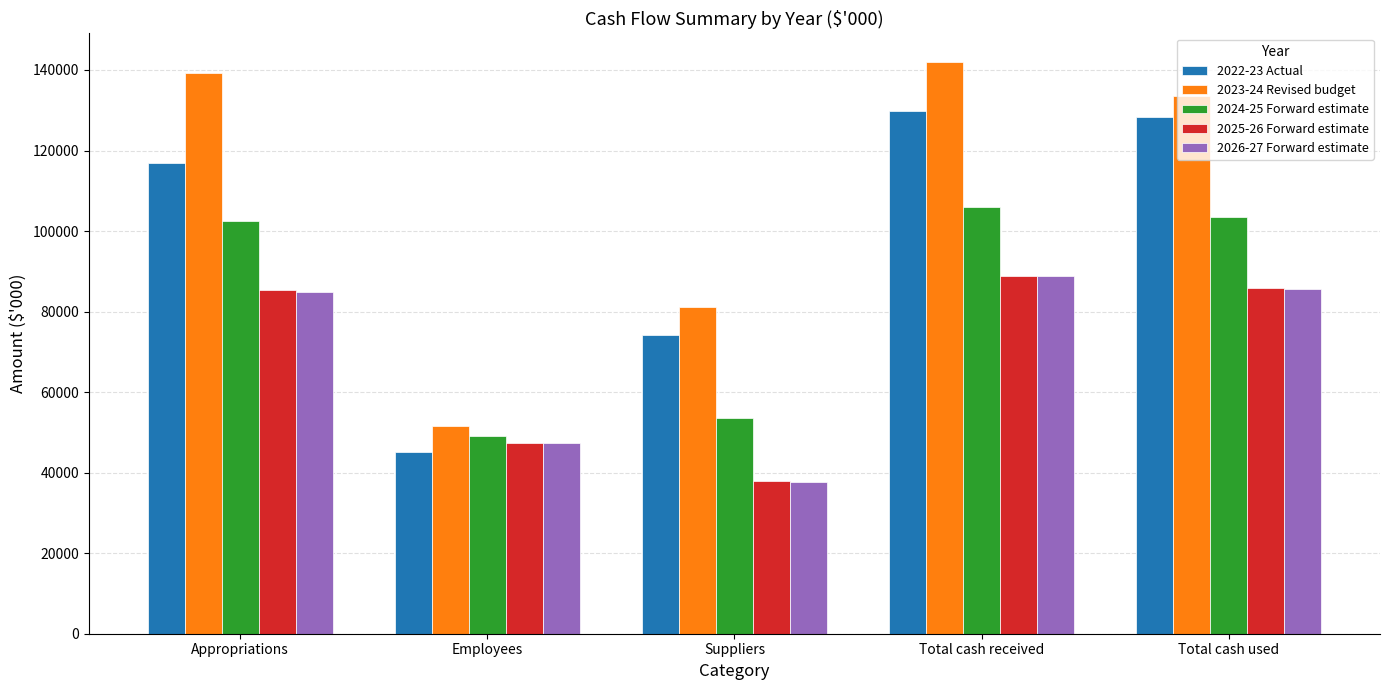

Between Employees and Total cash received, which series saw the biggest shift?

2023-24 Revised budget